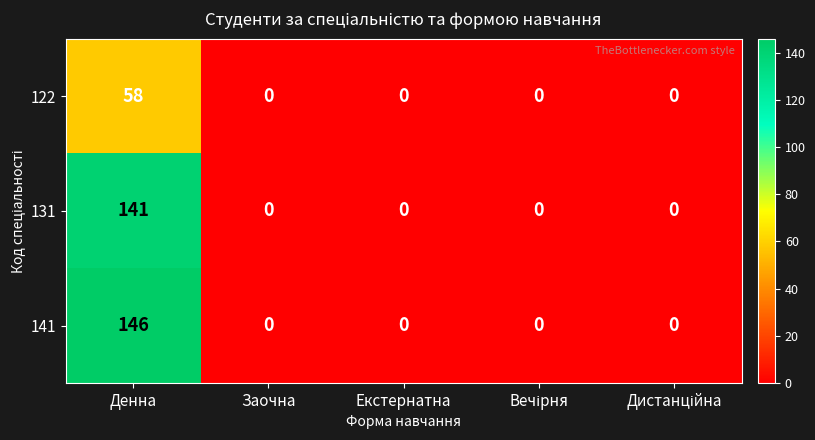

What is the average value of the 131 series?

28